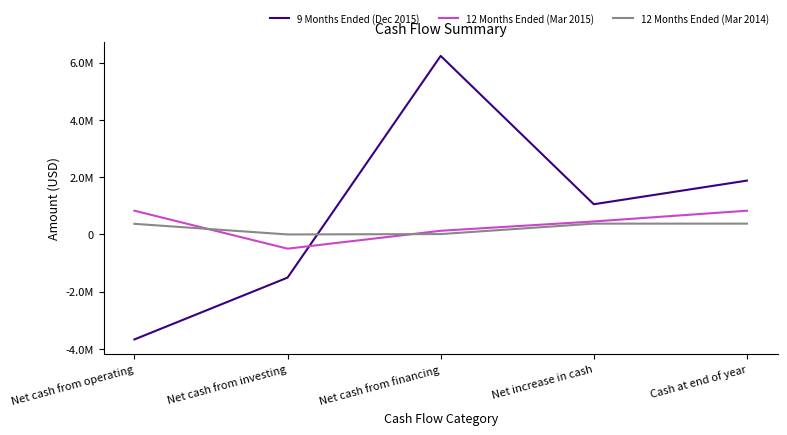

Reading right to left, what are all the values shown in this chart?

9 Months Ended (Dec 2015): Cash at end of year=1878034	Net increase in cash=1052413	Net cash from financing=6235935	Net cash from investing=-1511900	Net cash from operating=-3671622
12 Months Ended (Mar 2015): Cash at end of year=825621	Net increase in cash=450915	Net cash from financing=125000	Net cash from investing=-500194	Net cash from operating=826109
12 Months Ended (Mar 2014): Cash at end of year=374706	Net increase in cash=374706	Net cash from financing=10000	Net cash from investing=-3200	Net cash from operating=367906